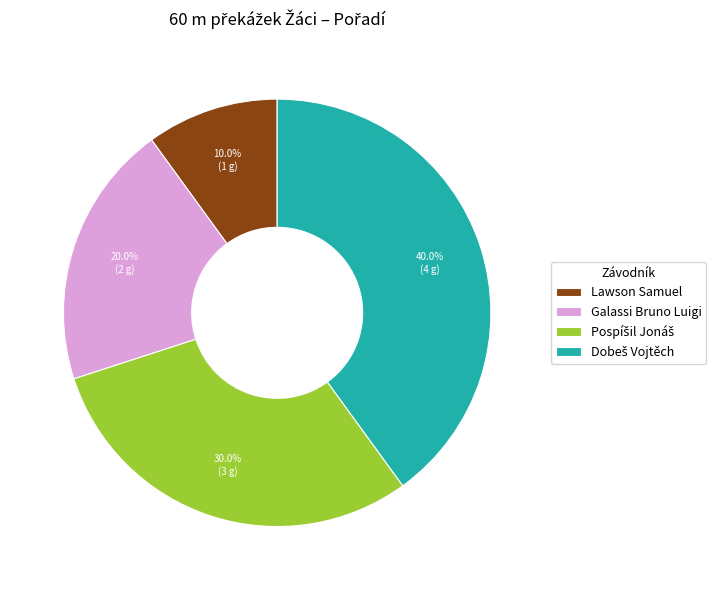

What portion of the pie excludes Galassi Bruno Luigi?

80.0%